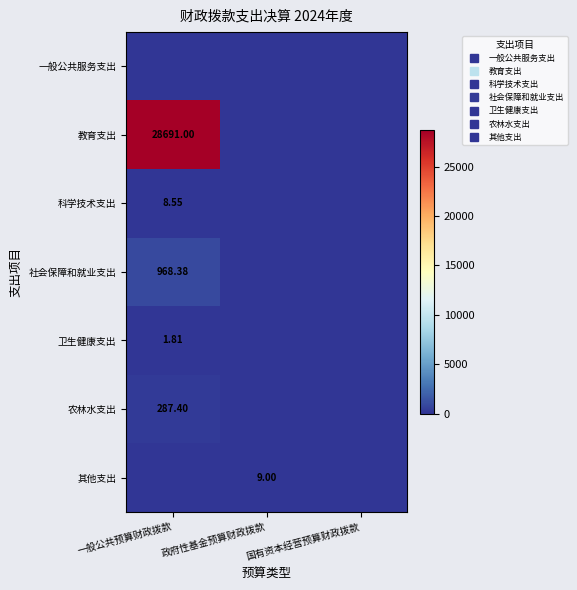

At which category is the sum across all series the highest?

一般公共预算财政拨款